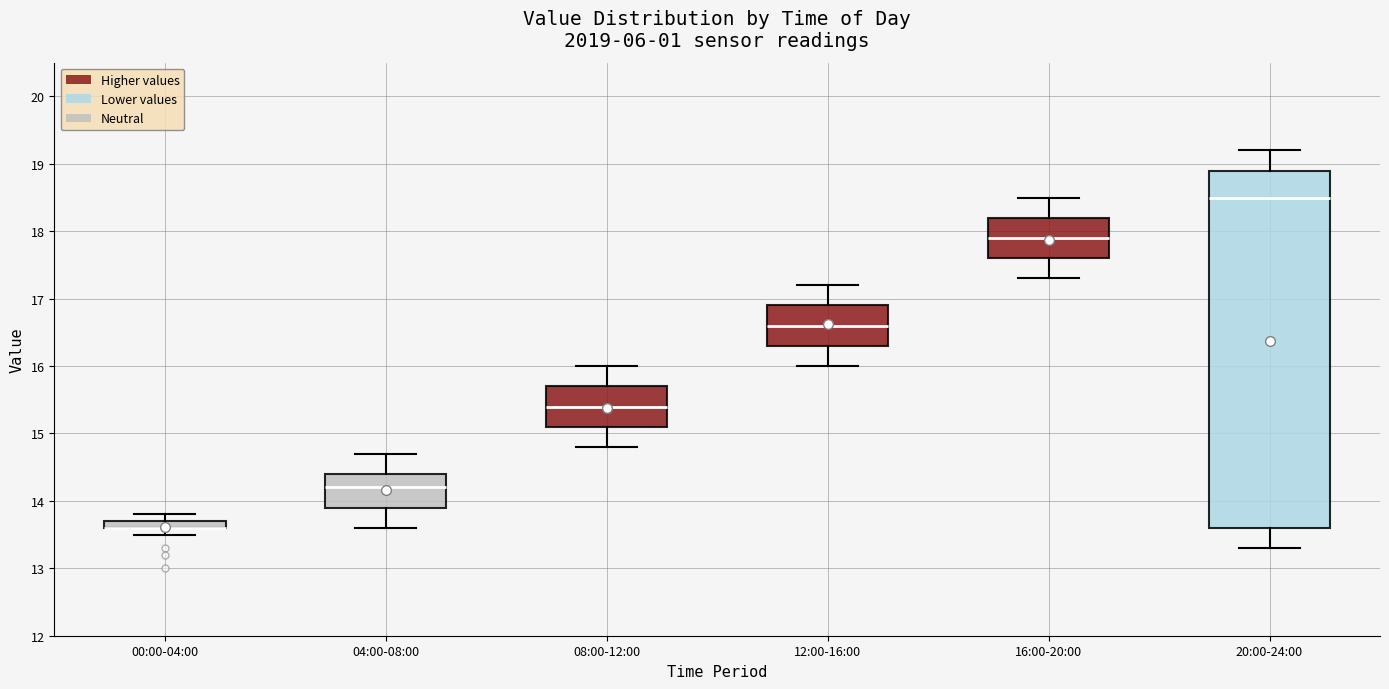

Where is the upper edge of the box for 20:00-24:00 on the y-axis? The values are not printed on the chart, so give them approximately, as read against the axis.

18.9